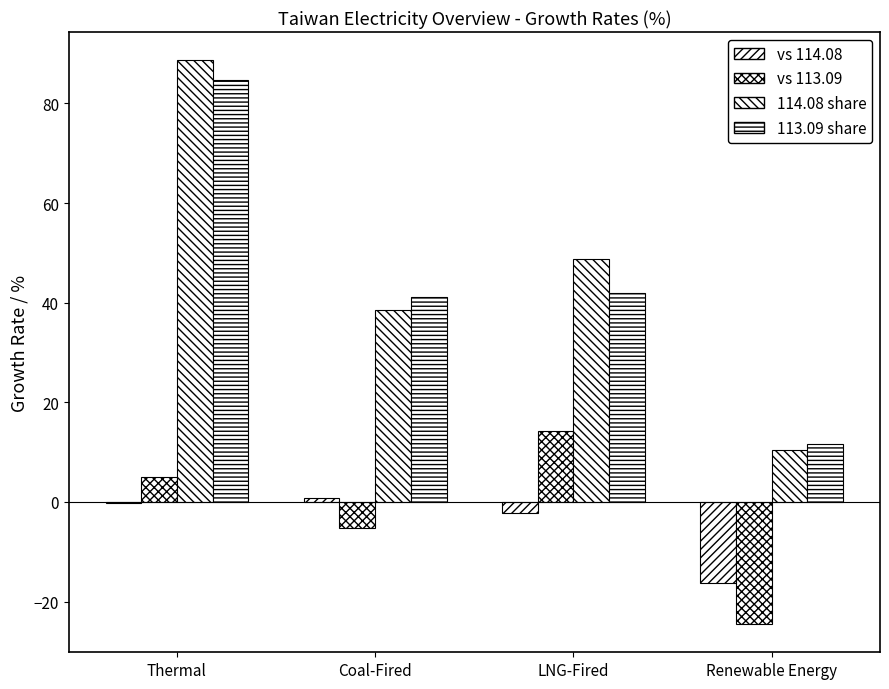

How many series are shown in this chart?

4